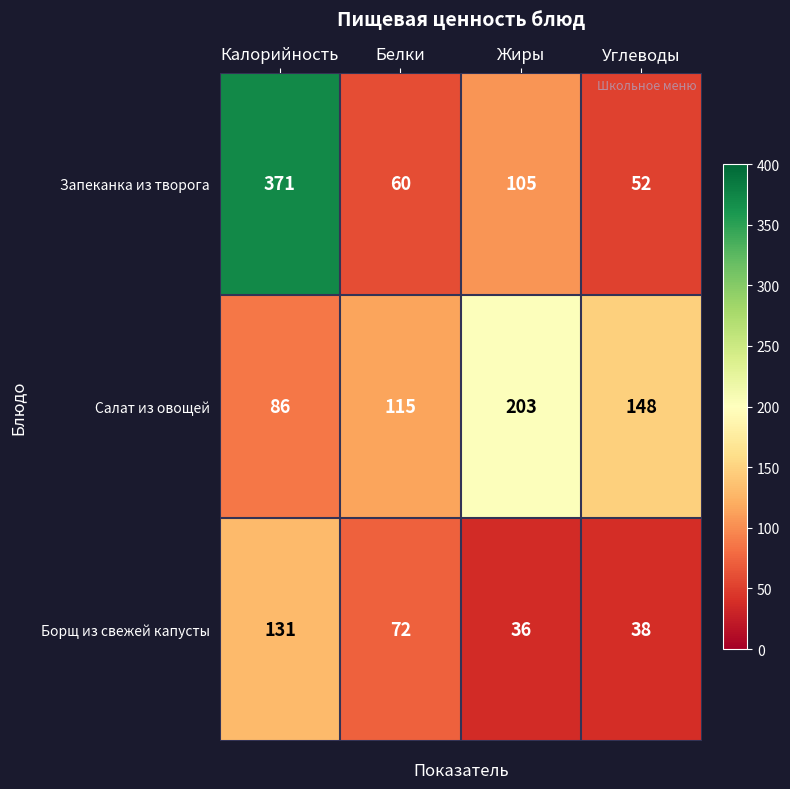

Which series has the largest total across all categories?

Запеканка из творога